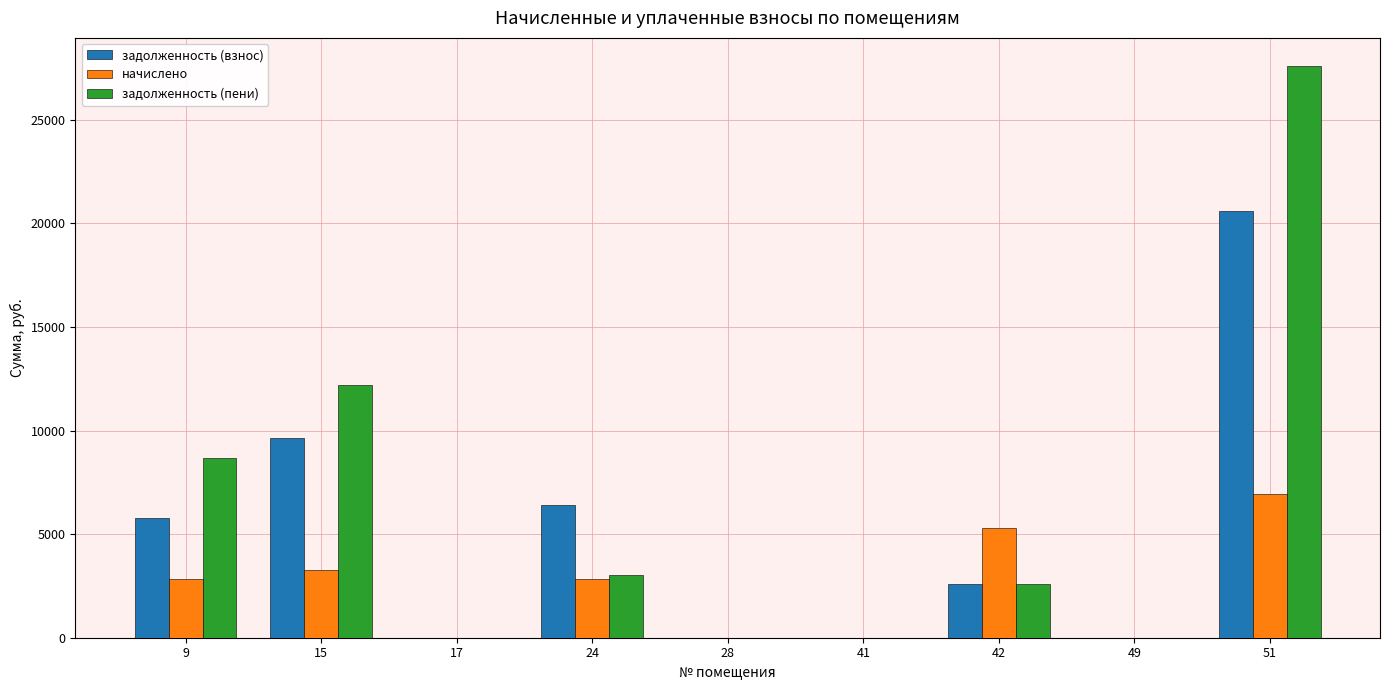

Is it true that задолженность (взнос) equals 9619.2 at 15?

True